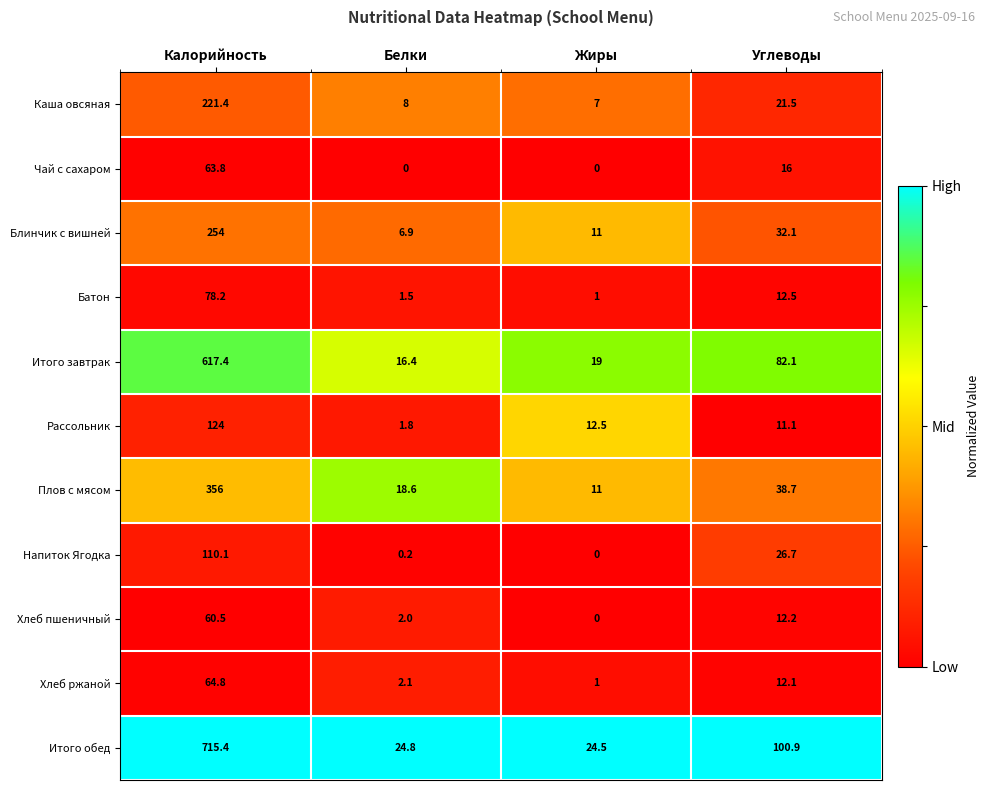

At which category is the sum across all series the highest?

Калорийность